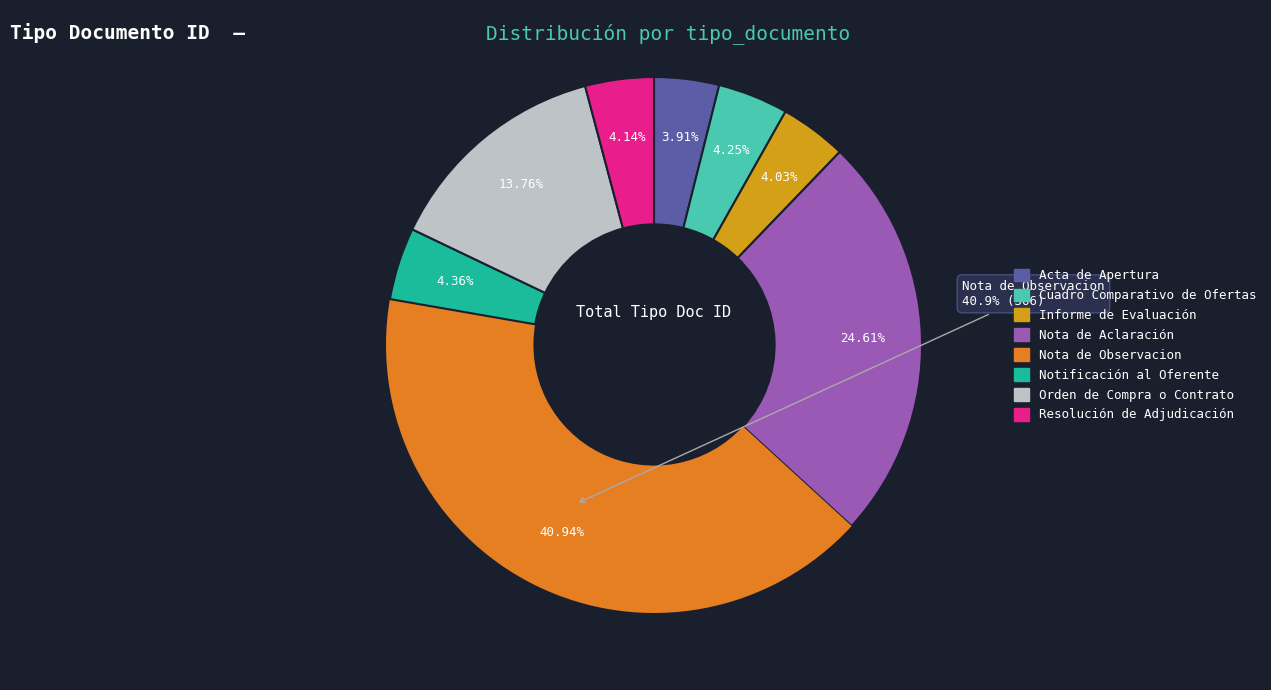

What is the smallest slice in the pie chart?

Acta de Apertura